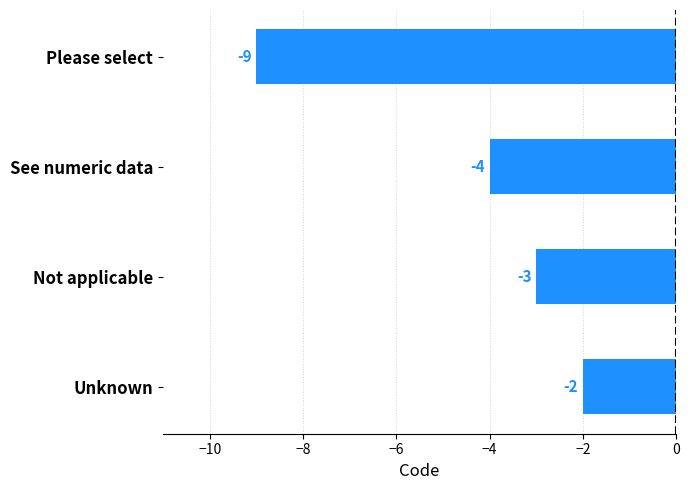

What is the greatest value displayed?

-2